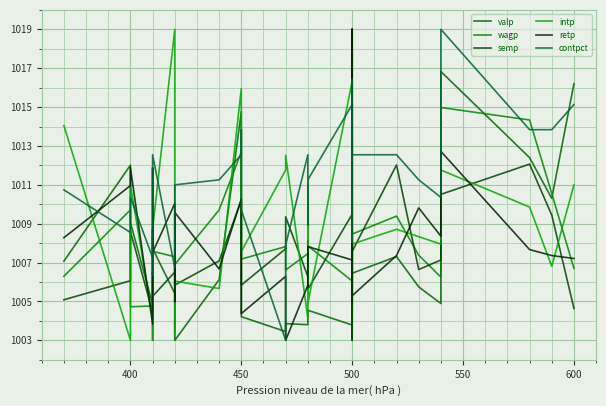

Rank the series by their maximum value, from lowest to highest.

valp, wagp, semp, intp, retp, contpct